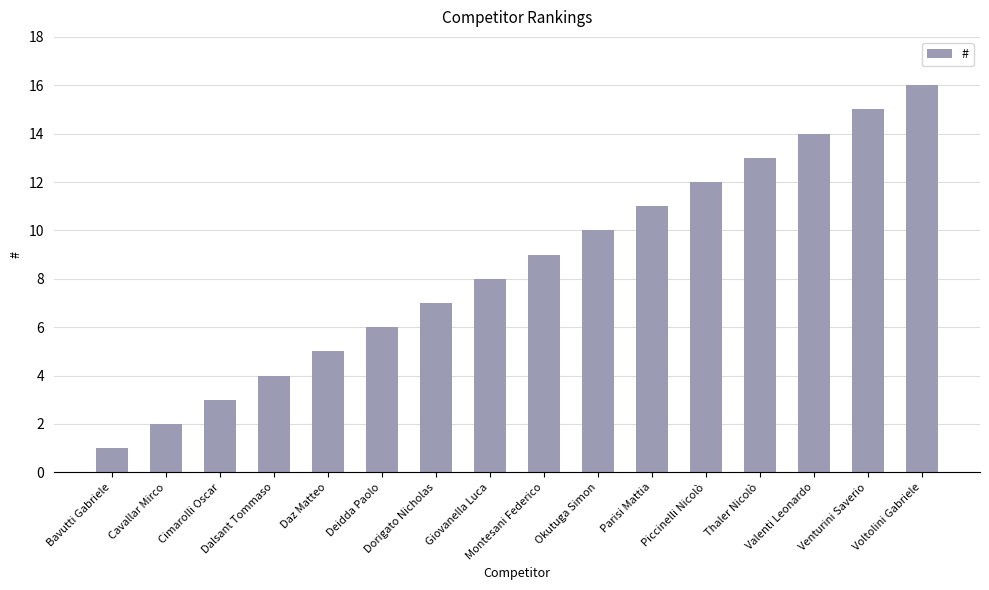

Reading left to right, transcribe all the data shown in this chart.

1	2	3	4	5	6	7	8	9	10	11	12	13	14	15	16